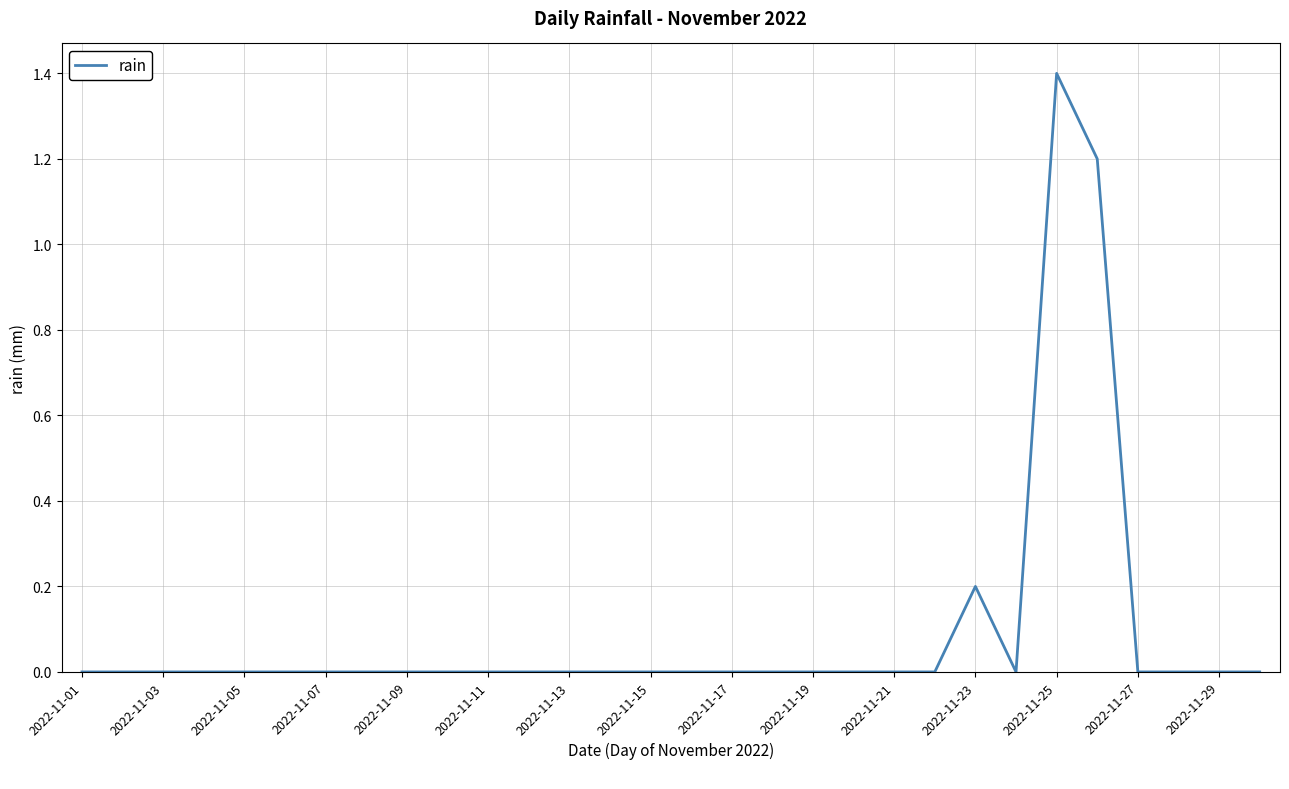

What is the maximum value shown in the chart?

1.4